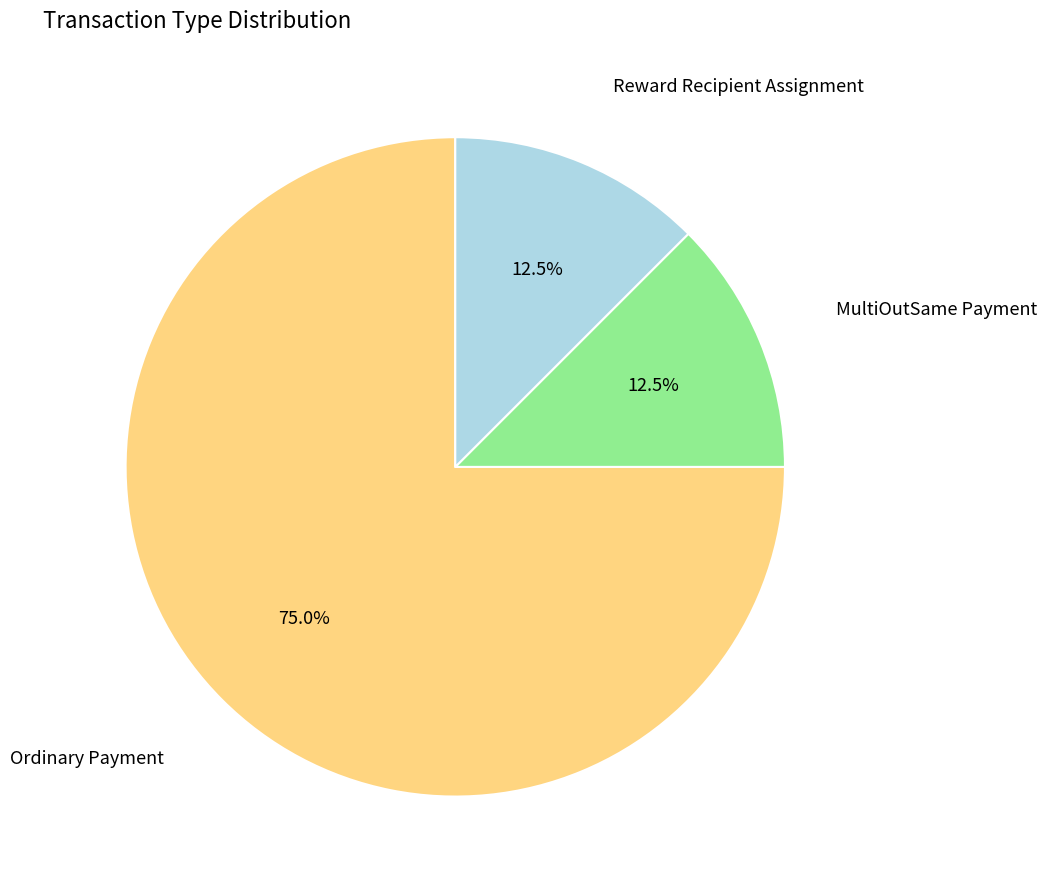

Is there any slice that represents more than half of the pie?

Yes